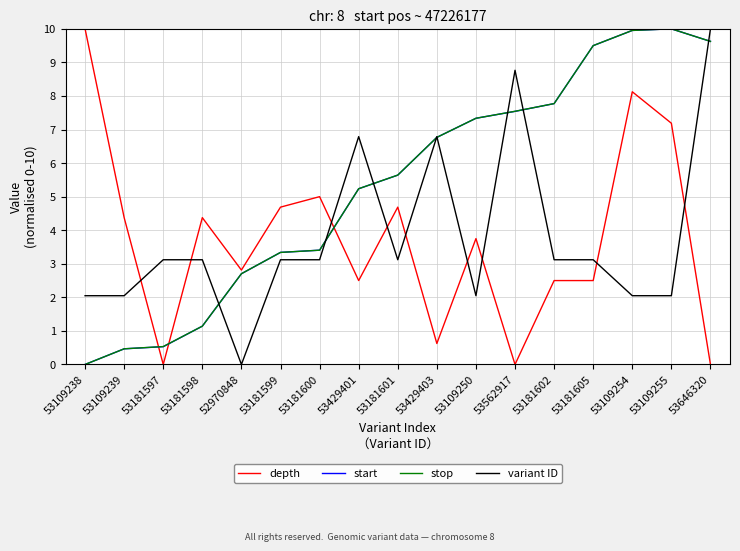

Is the value of variant ID at 53109238 greater than the value of stop at 53181599?

No